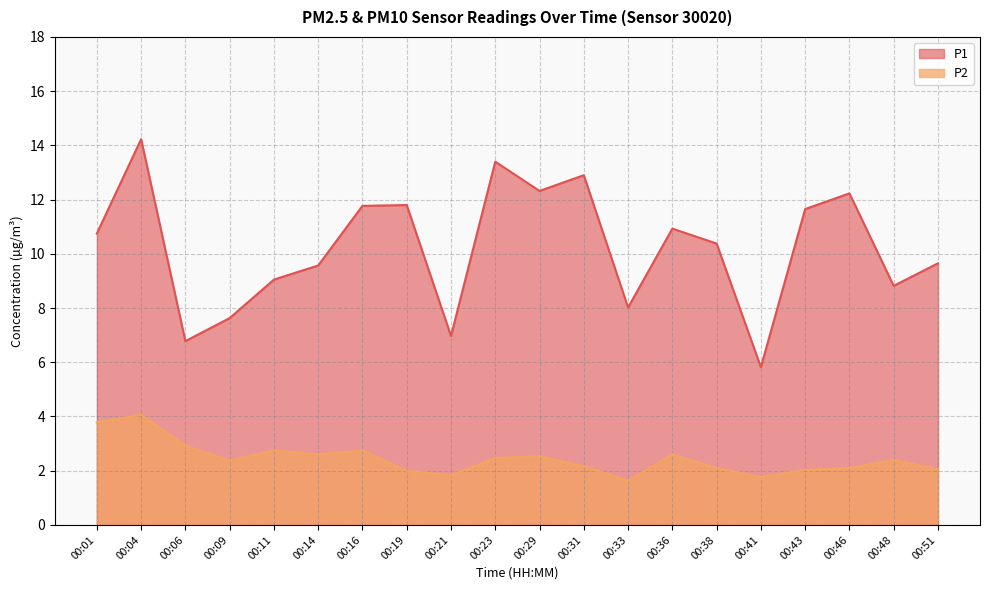

Is the value of P1 at 00:06 greater than the value of P2 at 00:04?

Yes